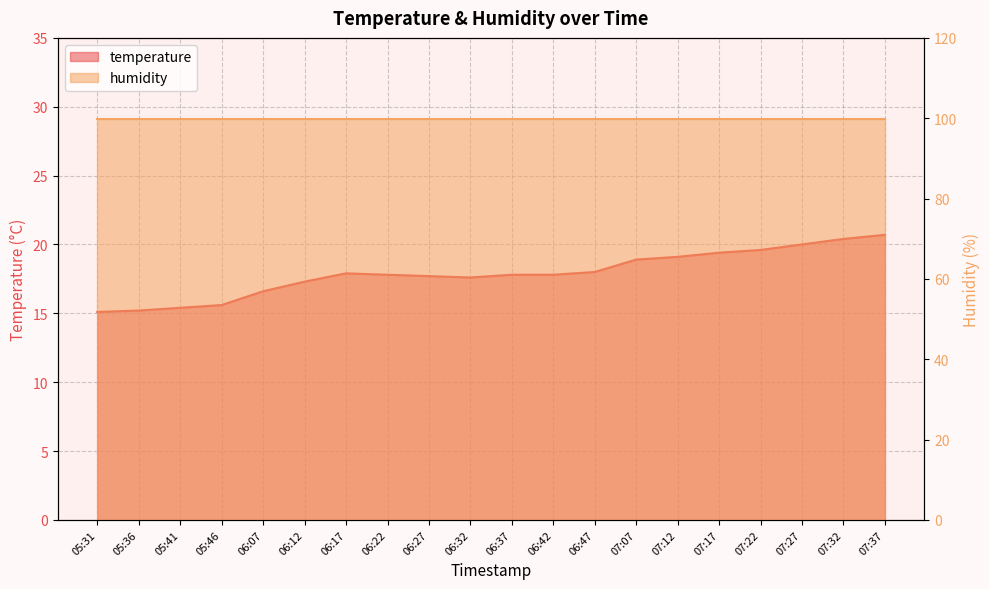

List the labels in order of value, smallest first.

05:31, 05:36, 05:41, 05:46, 06:07, 06:12, 06:32, 06:27, 06:22, 06:37, 06:42, 06:17, 06:47, 07:07, 07:12, 07:17, 07:22, 07:27, 07:32, 07:37